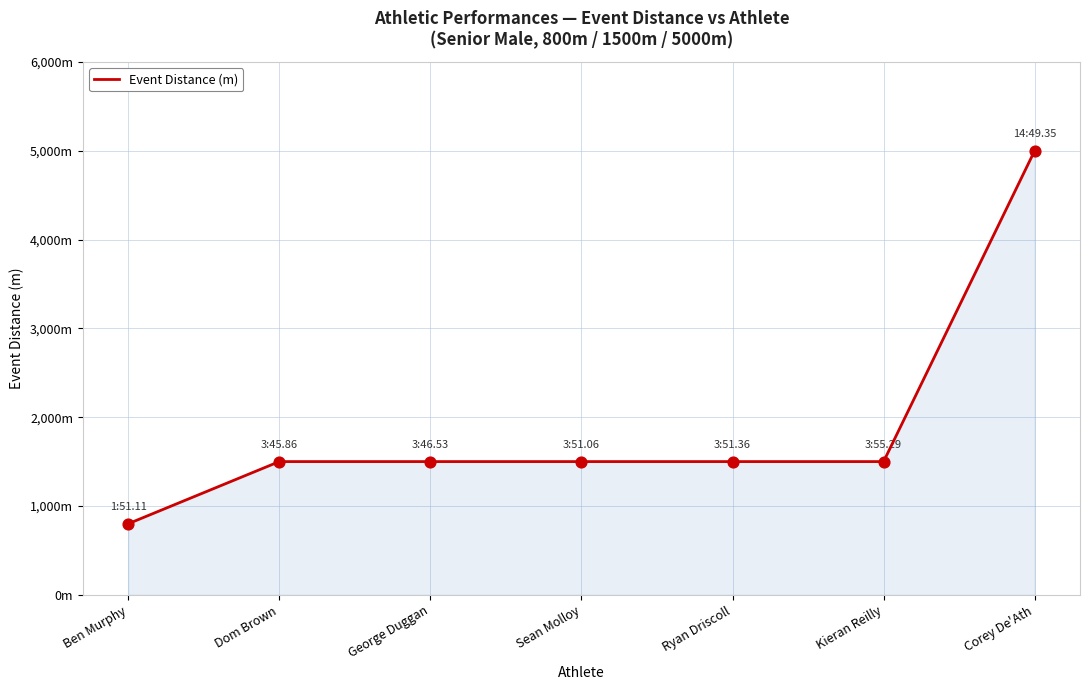

What is the change in value from George Duggan to Corey De'Ath?

+3500